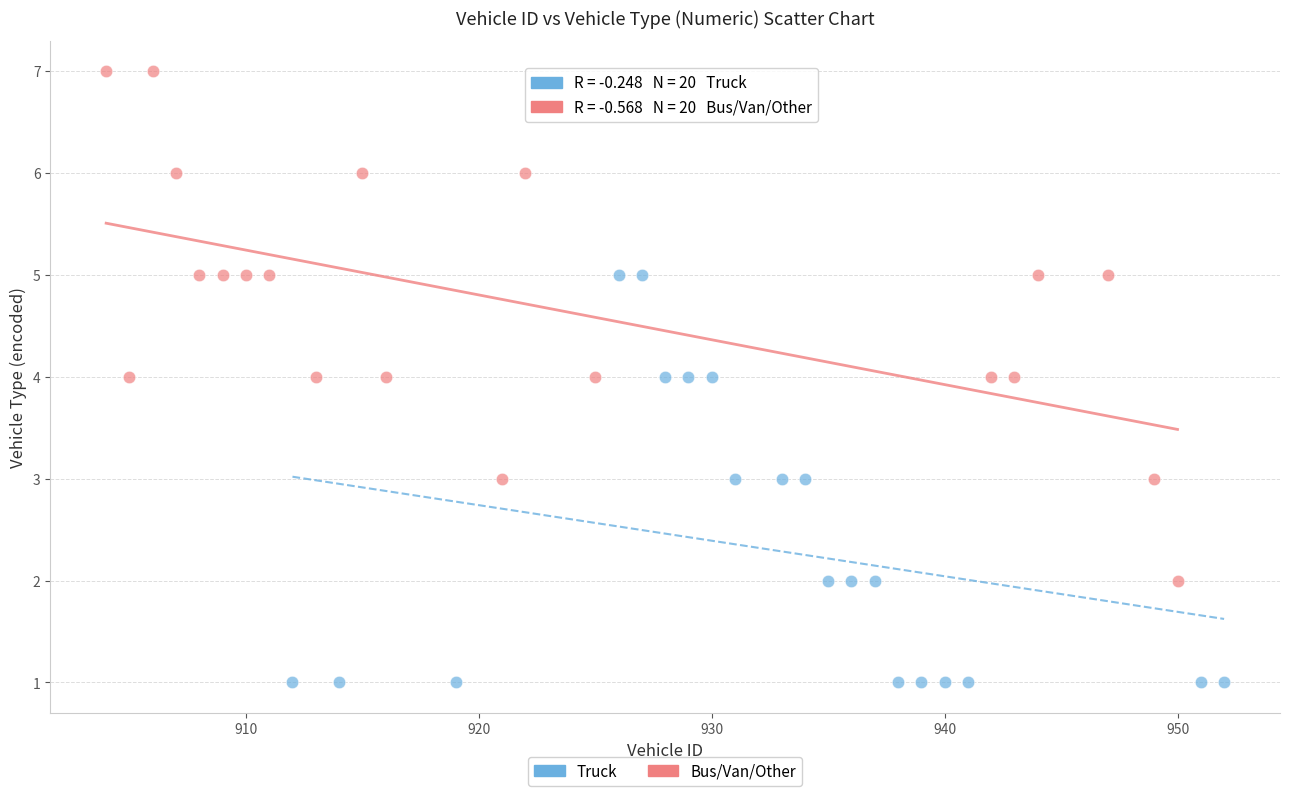

Which series has the widest spread of Y values?

Bus/Van/Other